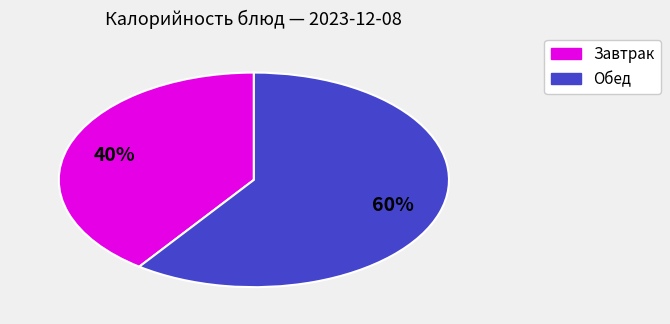

Is there any slice that represents more than half of the pie?

Yes